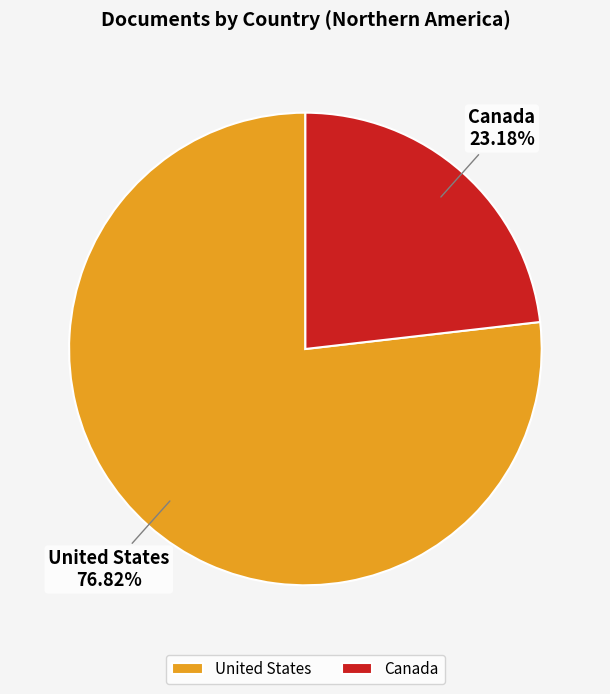

How many segments does this pie chart have?

2